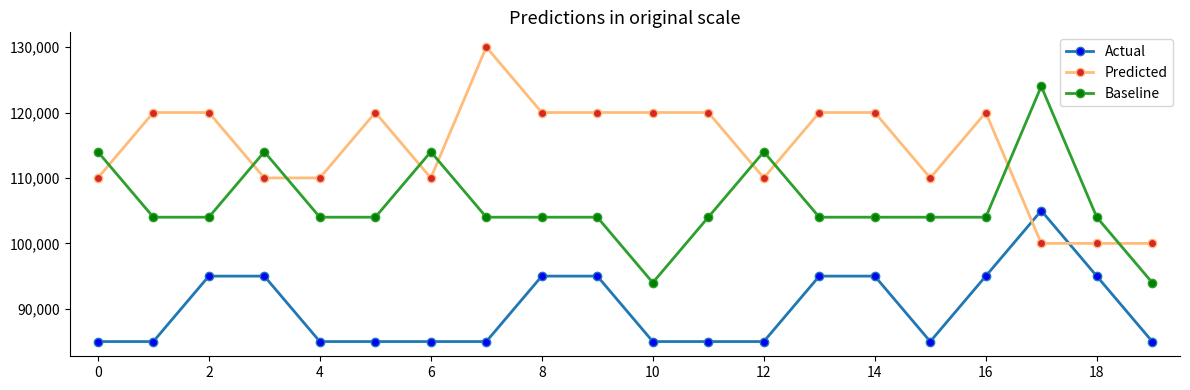

How many categories are shown in the chart?

20